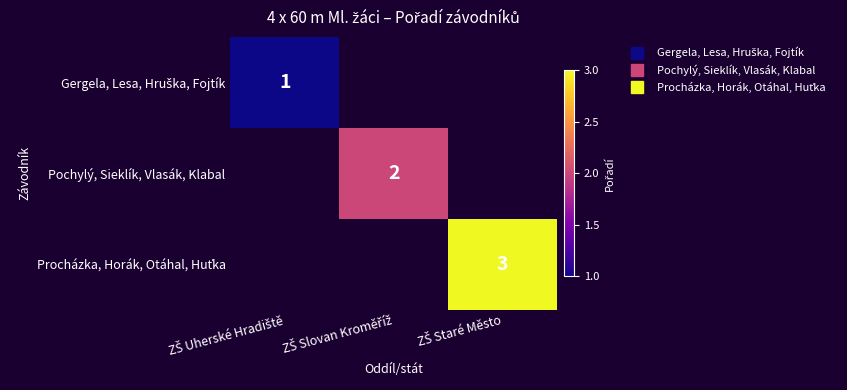

What is the maximum value for Pochylý, Sieklík, Vlasák, Klabal?

2